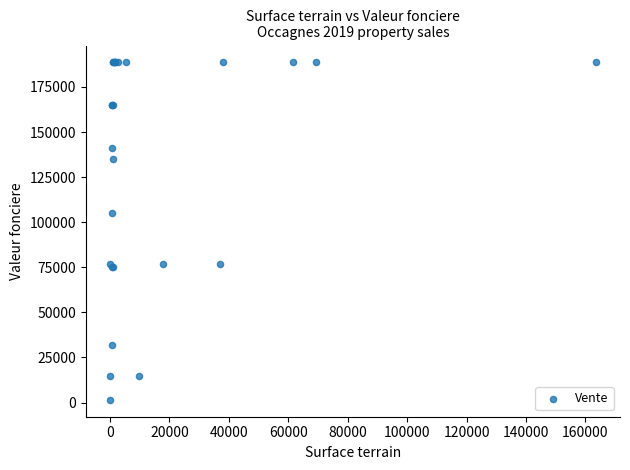

What Y value in the scatter plot is closest to 95050?

105000